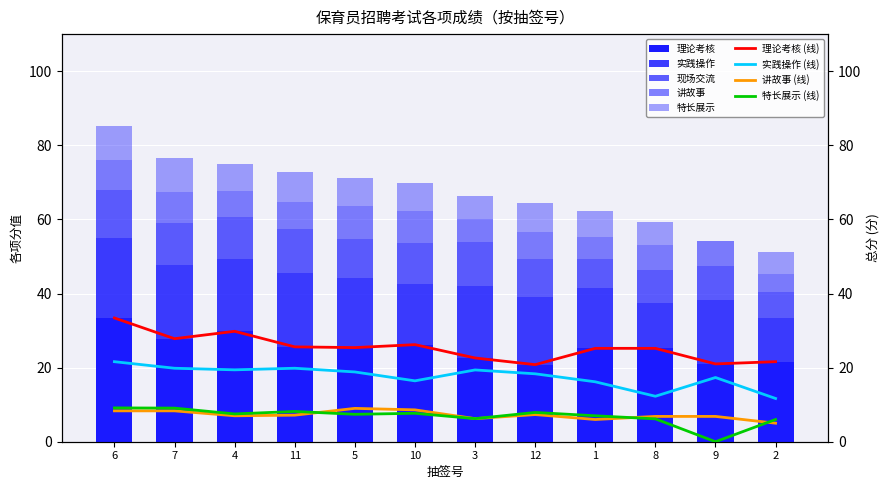

Which category has the highest value across all series?

6